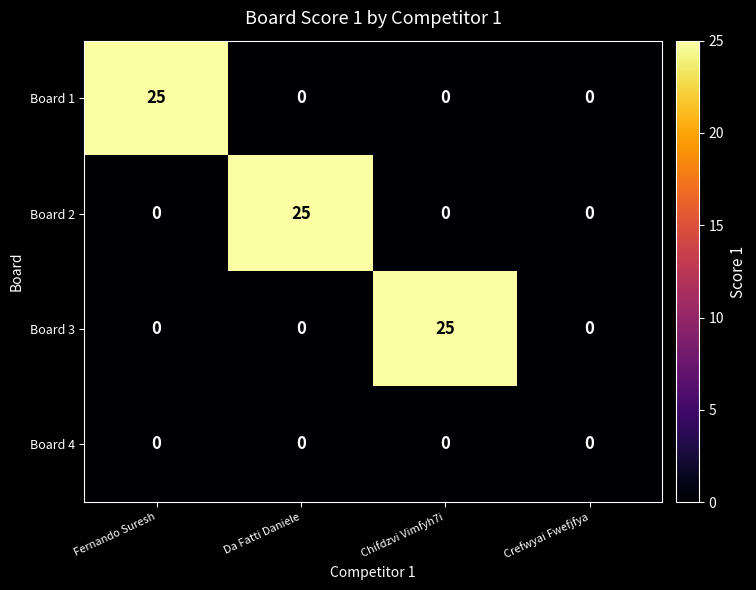

How many categories are shown in the chart?

4